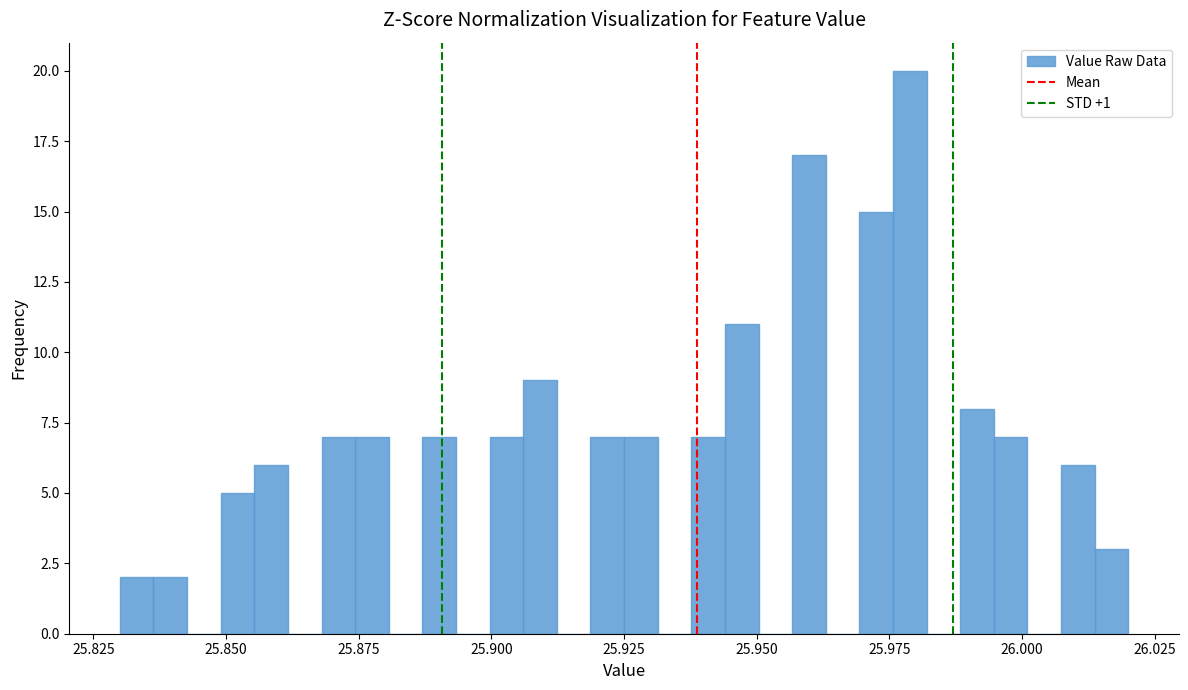

Read against the x-axis, roughly where is the centre of the tallest bar?

25.980